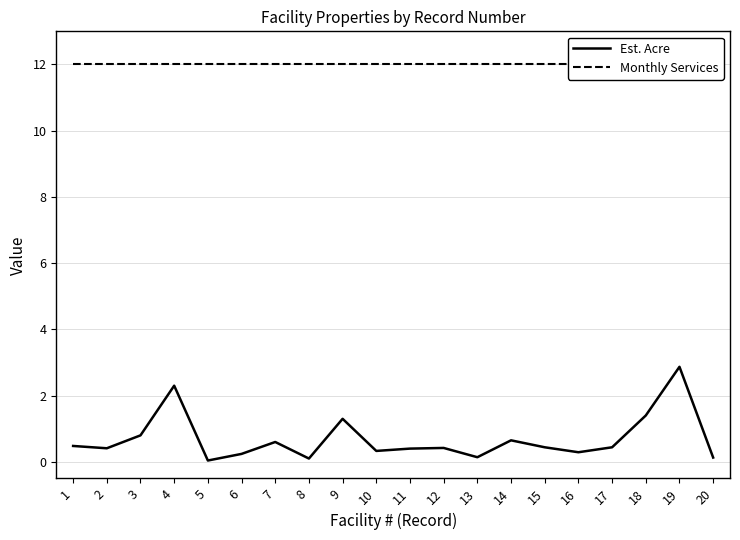

What is the maximum value for Monthly Services?

12.0